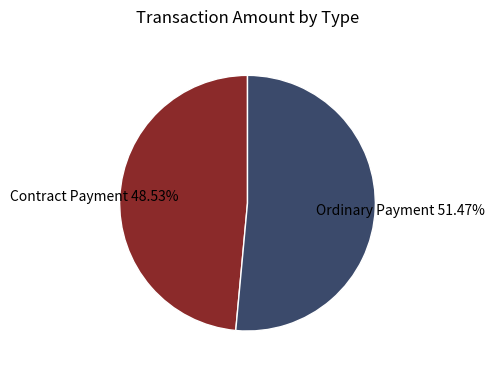

Combined, do Ordinary Payment and Contract Payment account for over 50%?

Yes